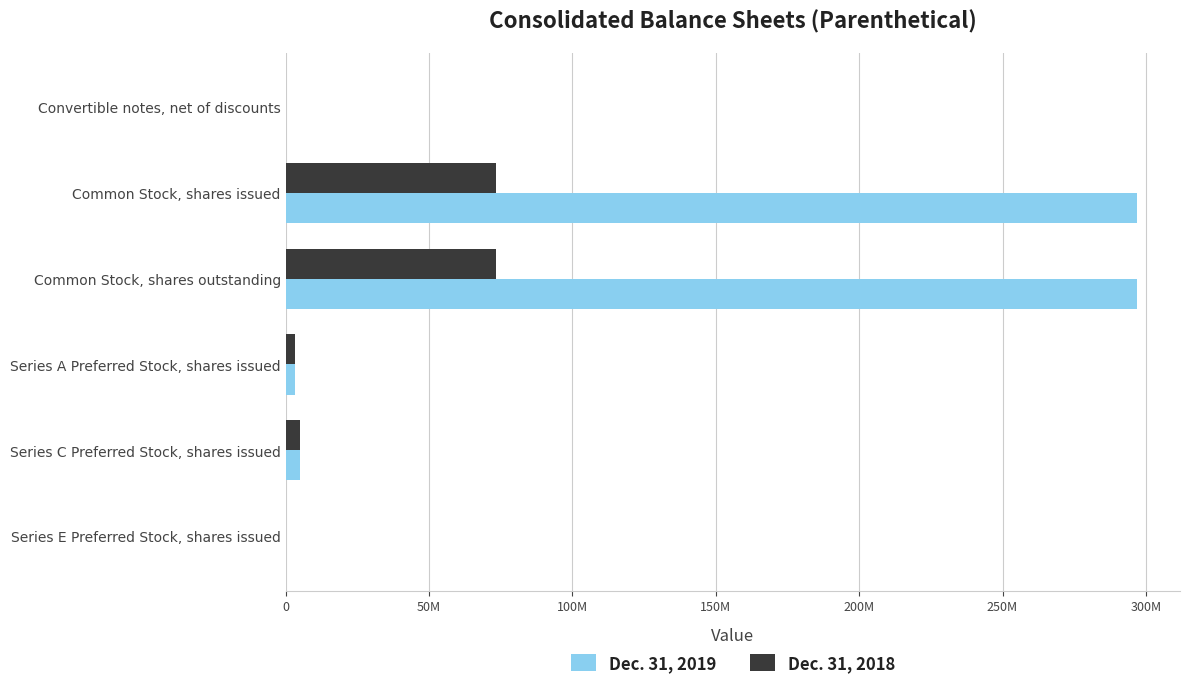

How many data points in Dec. 31, 2019 are less than 5000000?

3